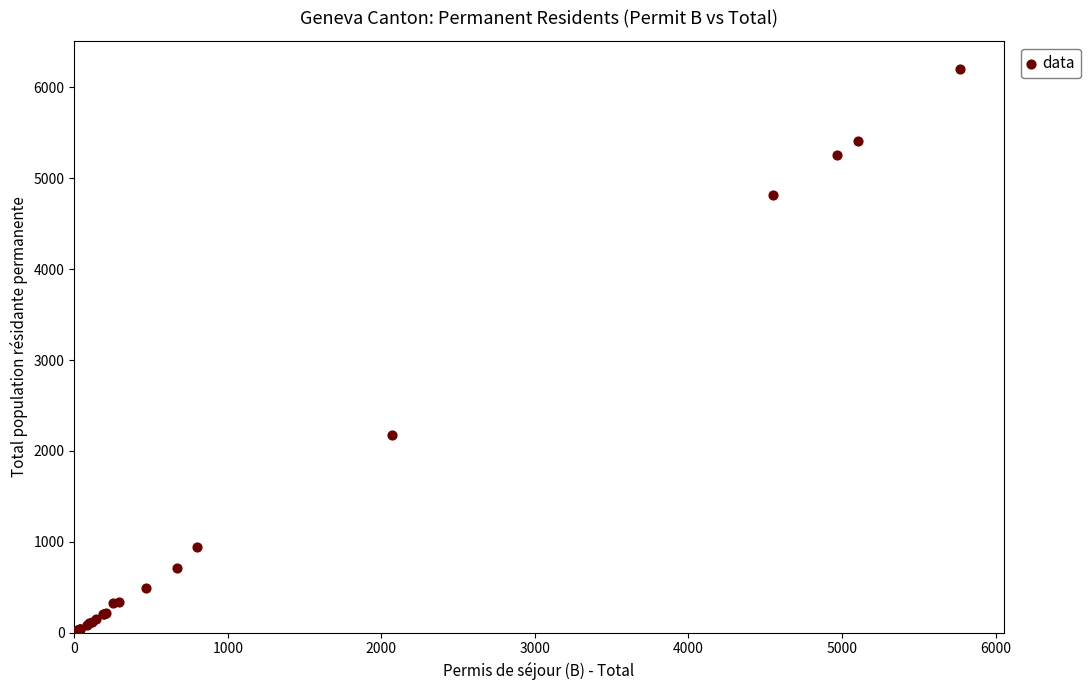

What Y value in the scatter plot is closest to 3102?

2172